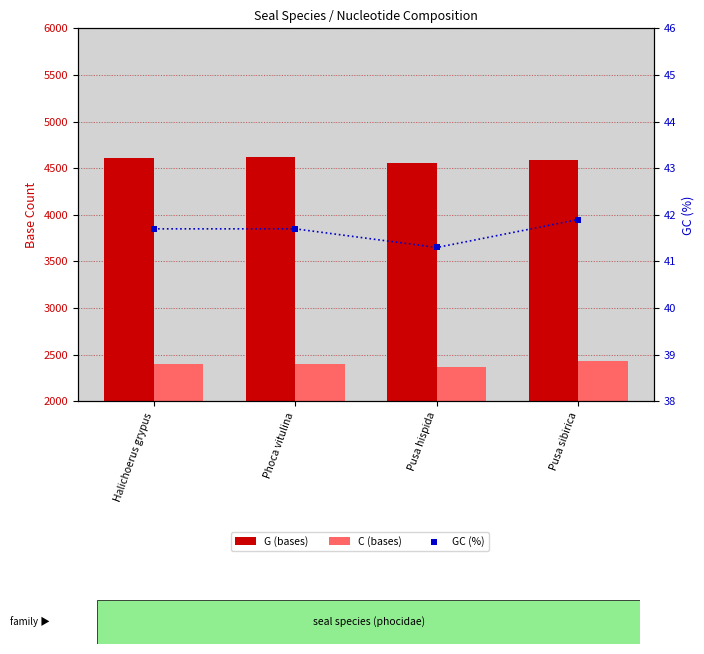

What are all the series names shown in the legend?

G (bases), C (bases), GC (%)